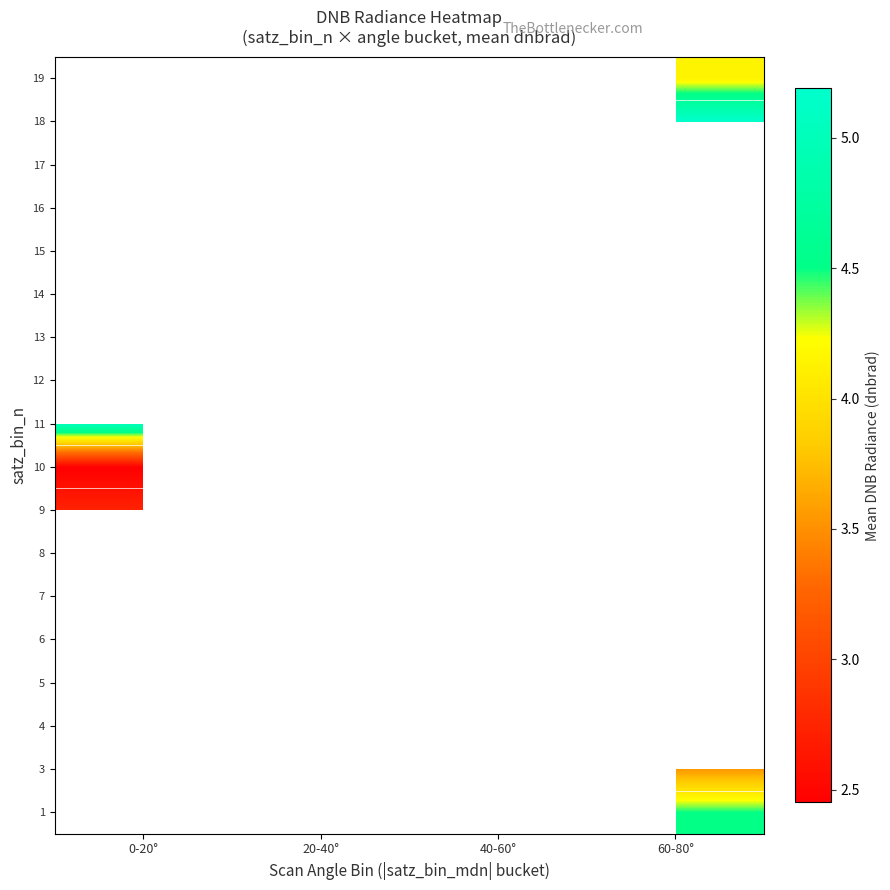

Between 20-40° and 60-80°, which is larger?

60-80°